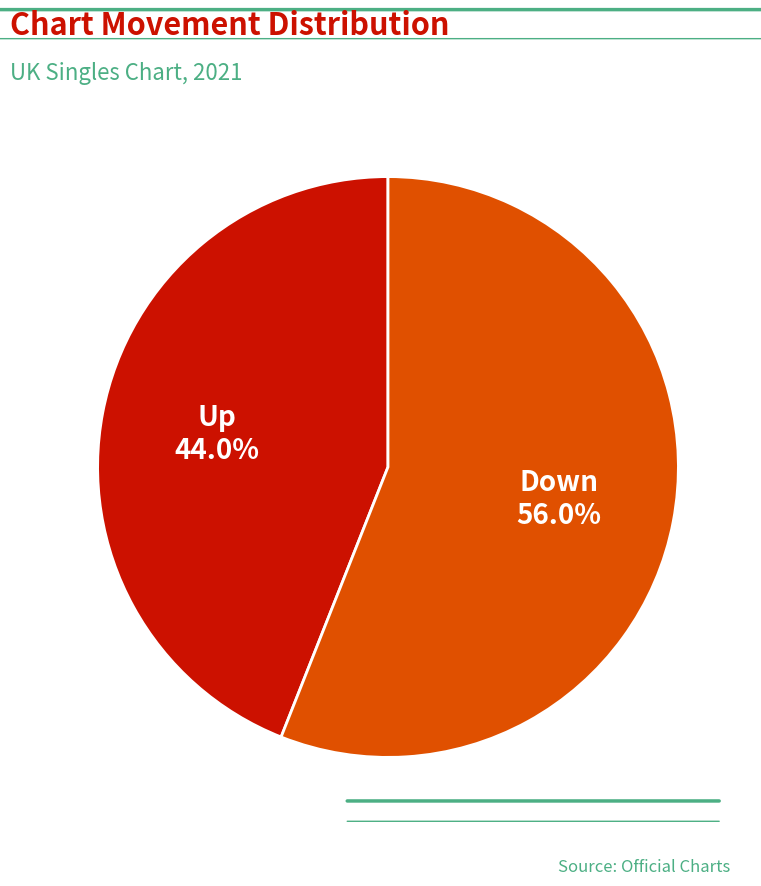

Which category has the smallest portion of the pie?

Up